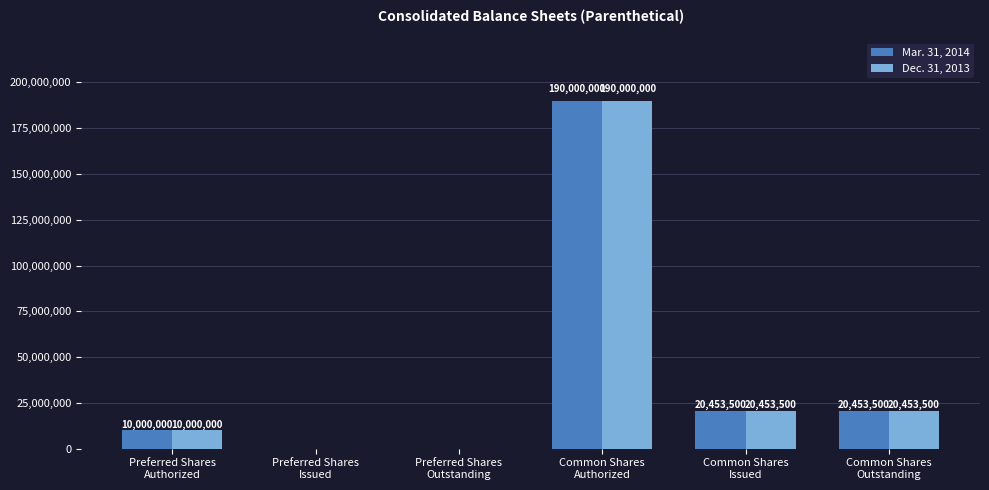

What is the sum of all Dec. 31, 2013 values?

240907000